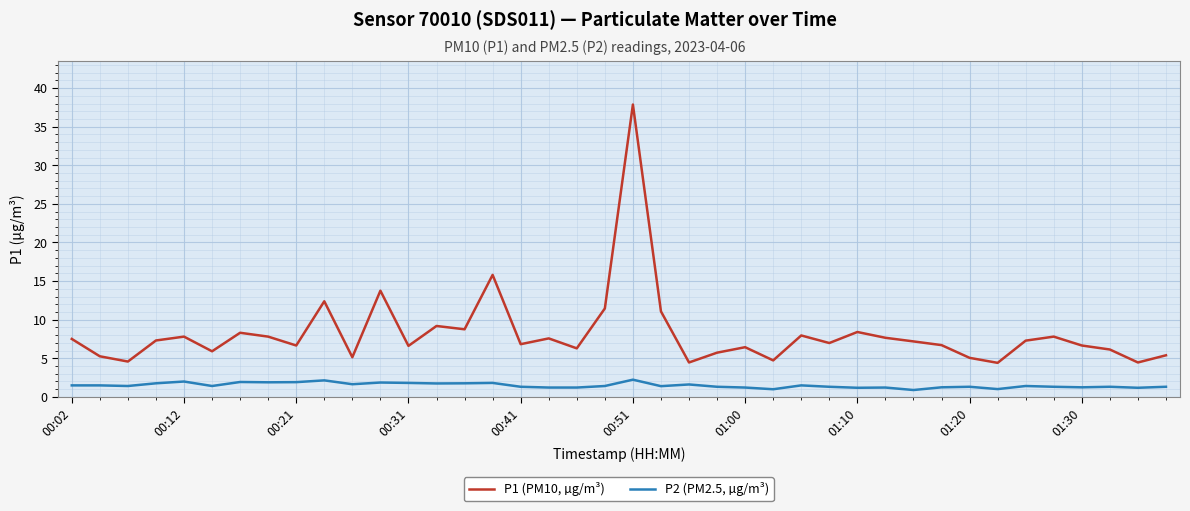

What is the difference between the maximum and minimum values in the P2 (PM2.5, µg/m³) series?

1.3